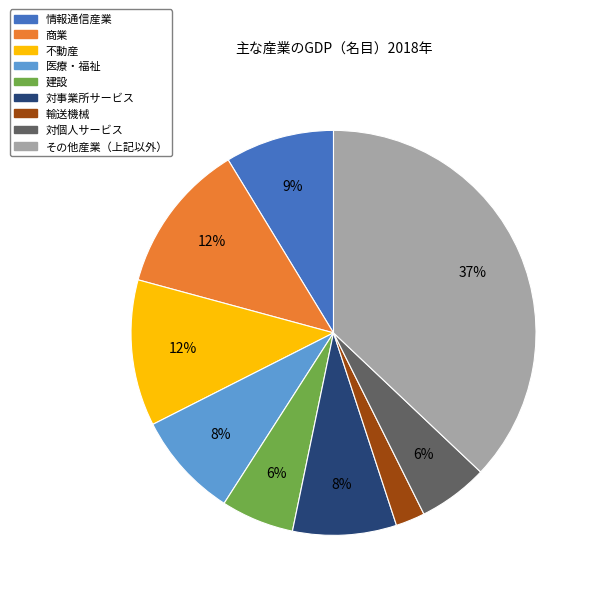

To the nearest percent, what is the average slice percentage?

11%